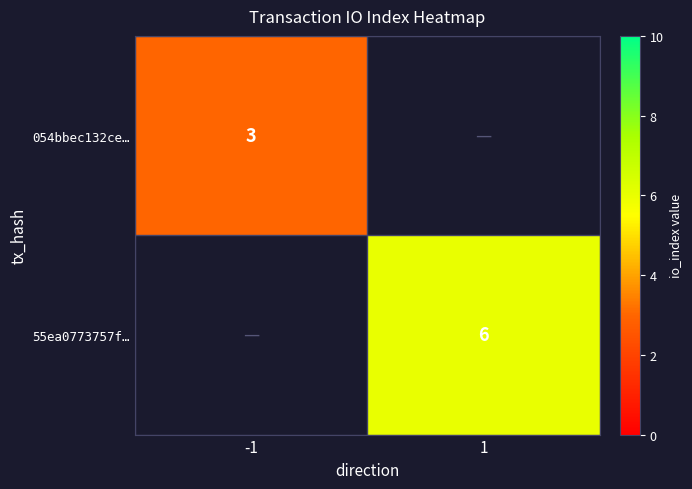

What is the maximum value shown in the chart?

6.0